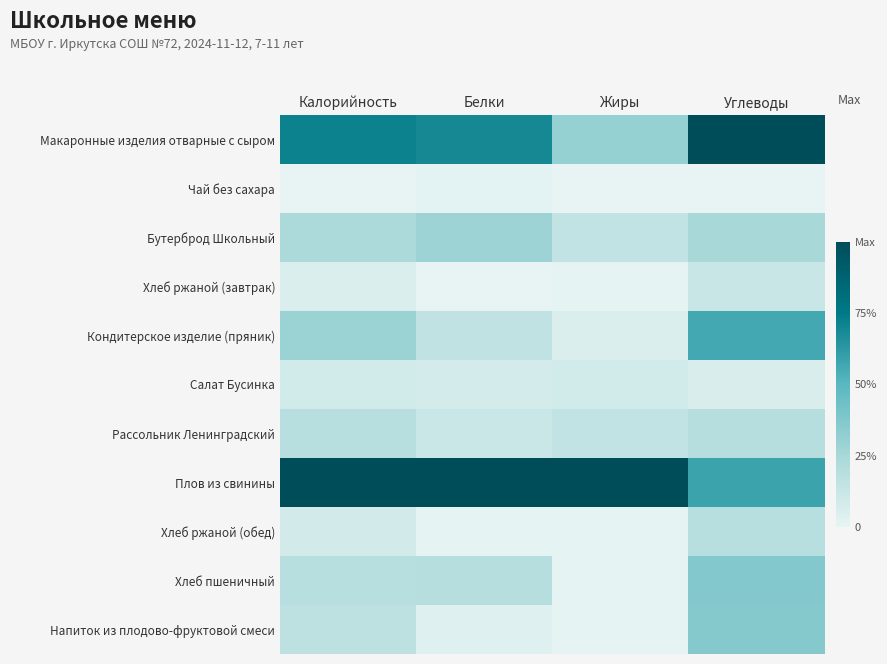

What is the difference between the highest and lowest values at Углеводы?

1.0